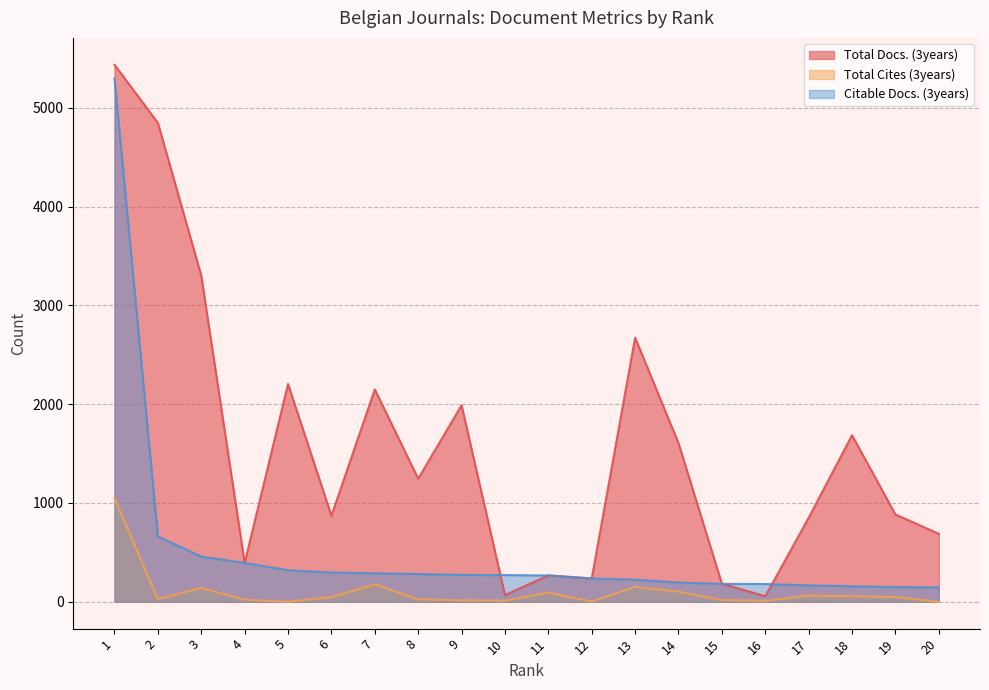

Is it true that Total Cites (3years) equals 24 at 15?

False